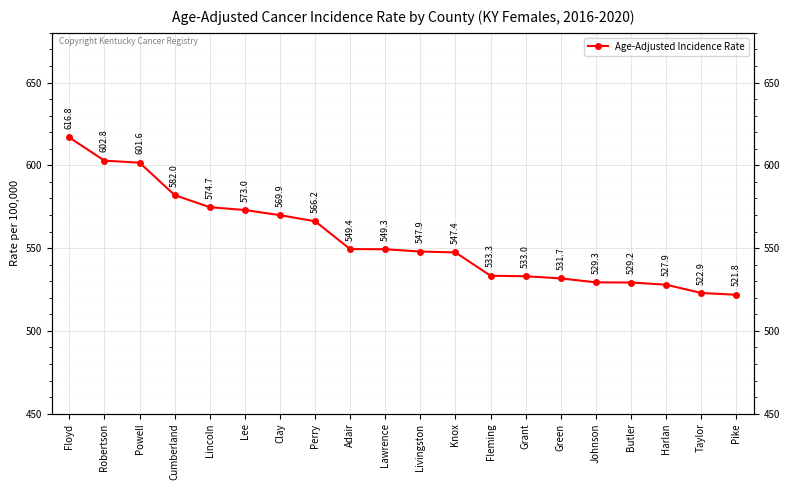

What is the change in value from Powell to Lawrence?

-52.3